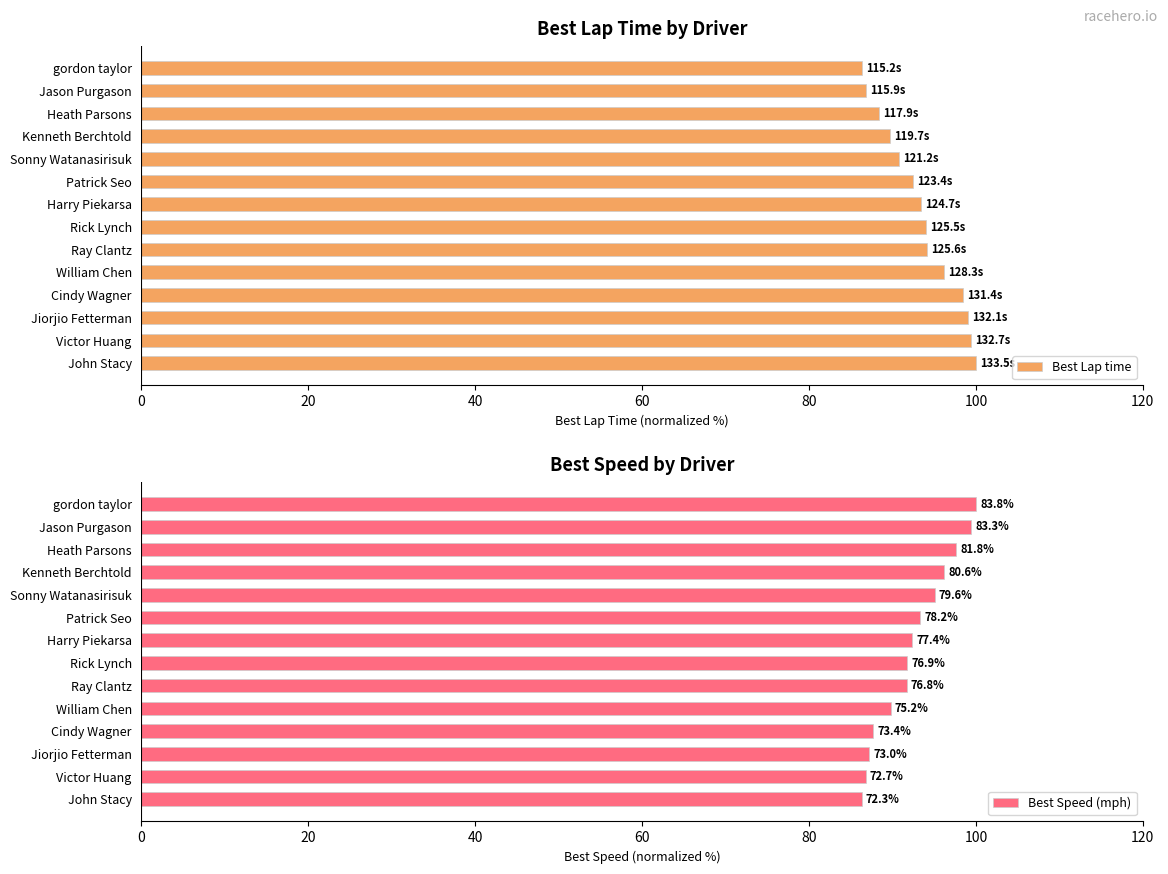

What is the lowest value of the Best Lap time series?

86.3